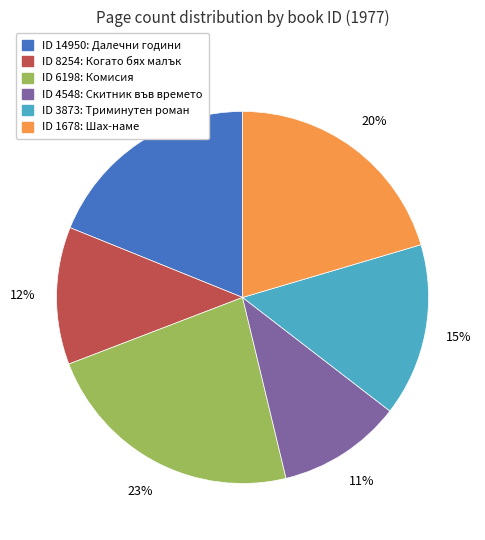

To the nearest percent, what is the difference between the largest and smallest slice percentages?

12%